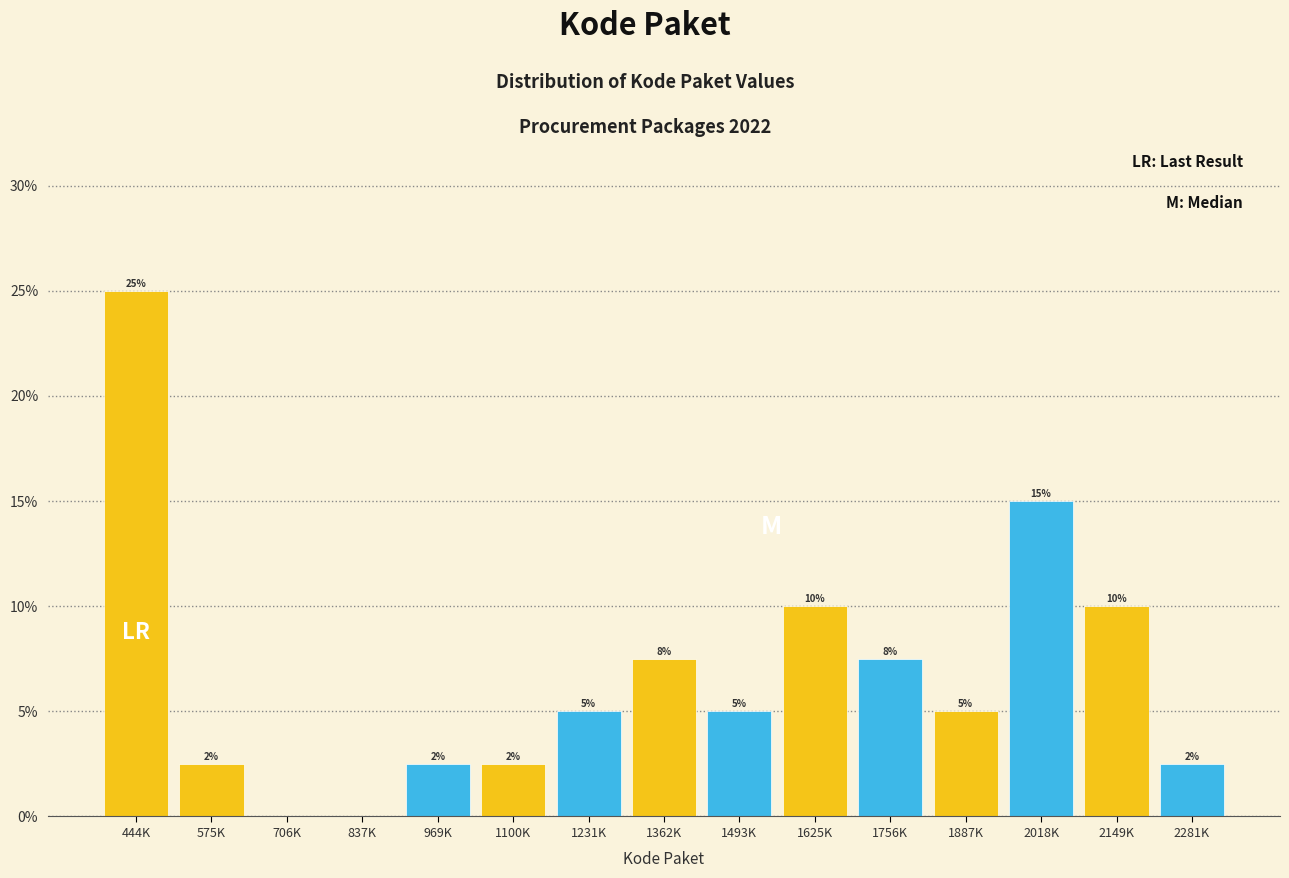

True or false: the data shows 10.0 at 1625K.

True